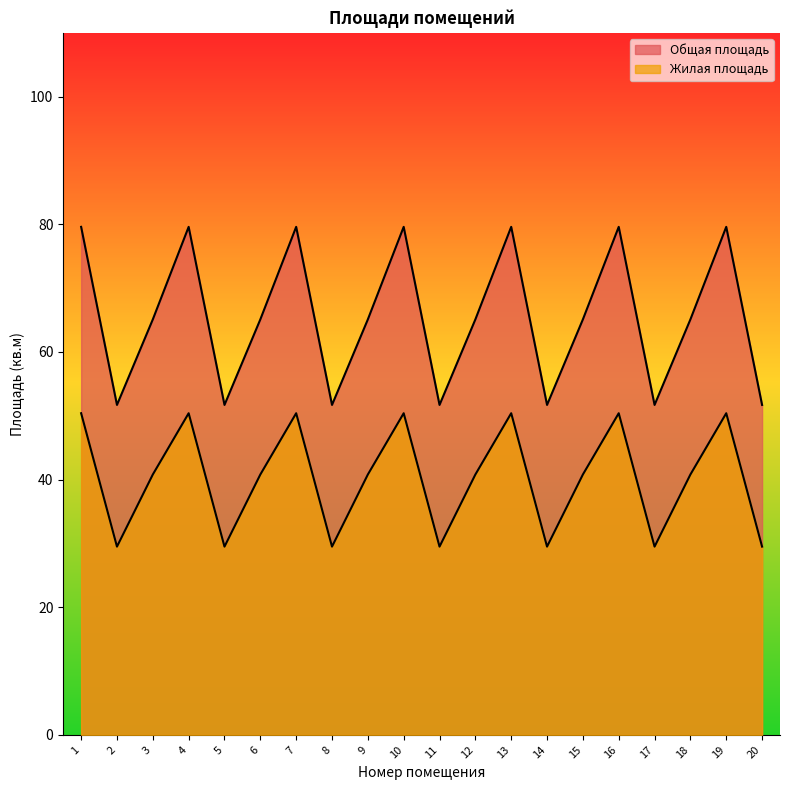

What is the sum of the Жилая площадь values at 6 and 19?

91.2